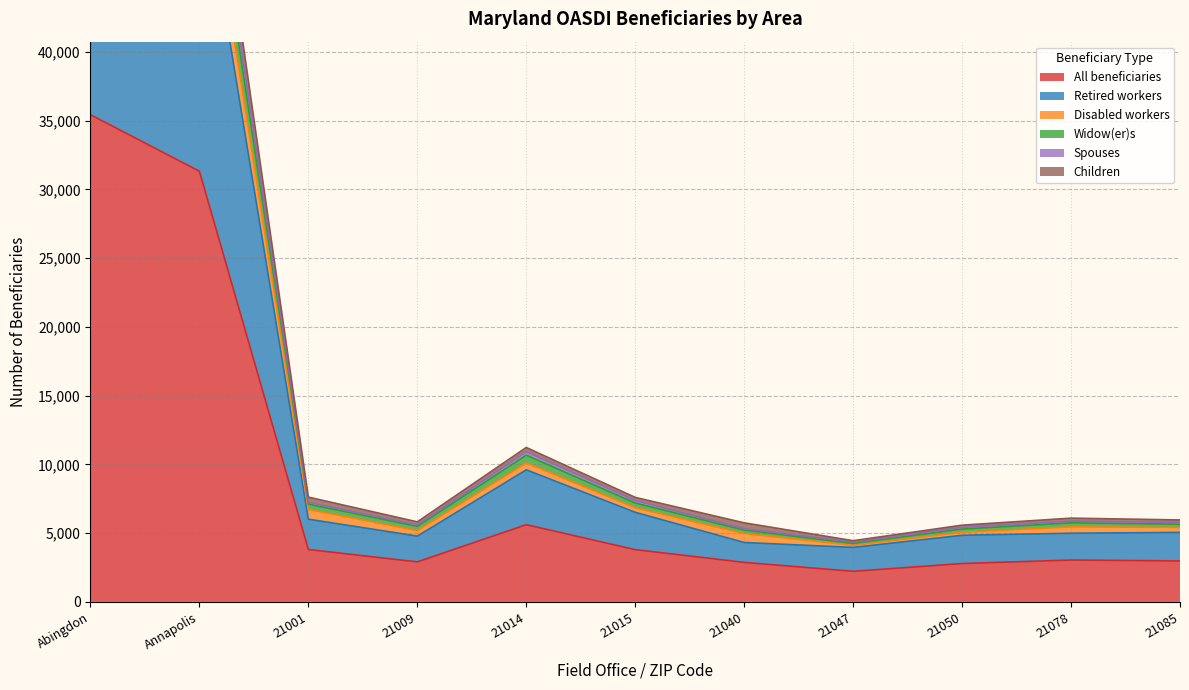

How many values in the Retired workers series are below 2205?

6